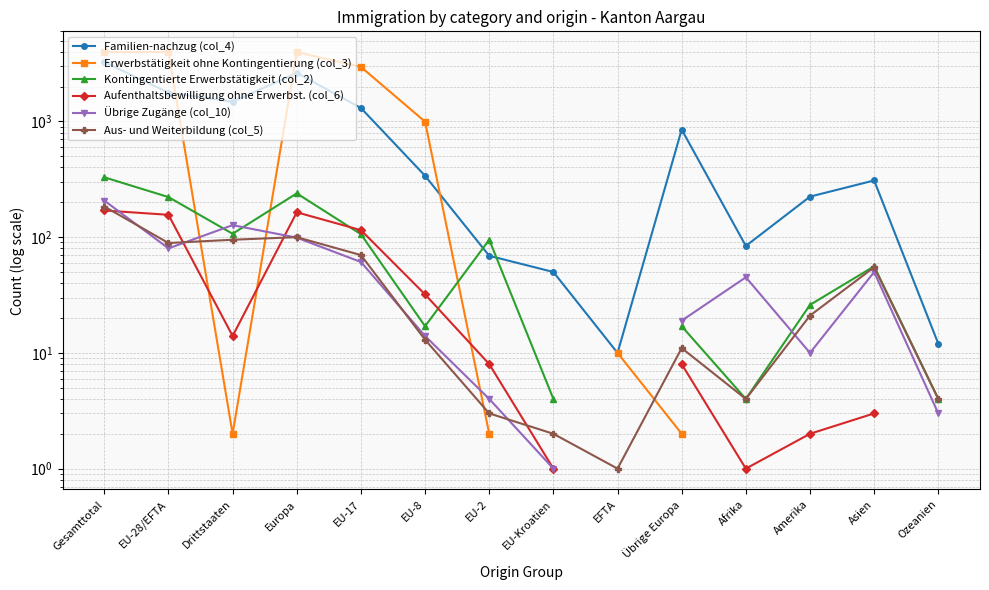

Is the value of Familien-nachzug (col_4) at Afrika greater than the value of Aufenthaltsbewilligung ohne Erwerbst. (col_6) at EU-17?

No